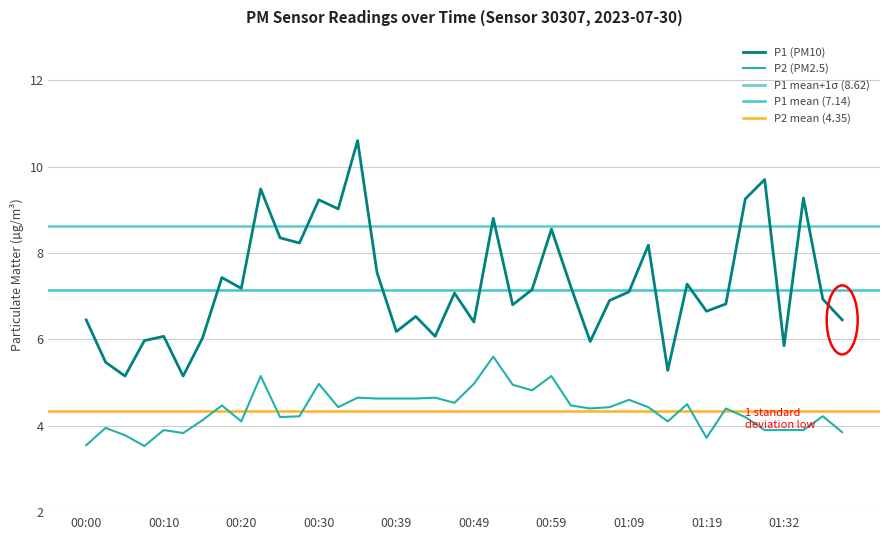

At which label does P2 reach its peak?

00:52